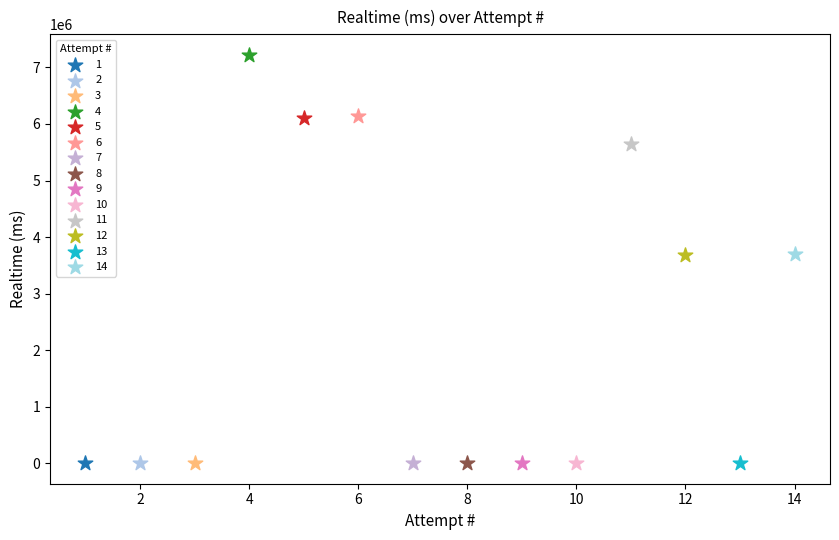

What are all the series names shown in the legend?

1, 2, 3, 4, 5, 6, 7, 8, 9, 10, 11, 12, 13, 14